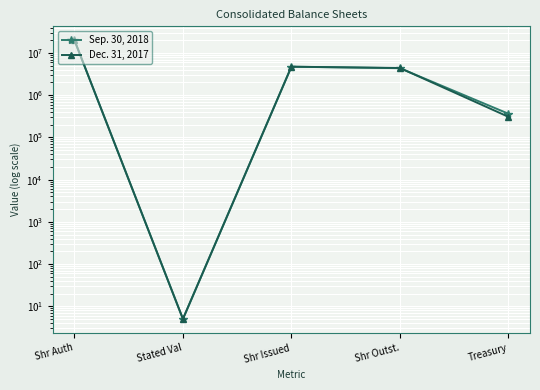

How many intersections are there between Dec. 31, 2017 and Sep. 30, 2018?

1